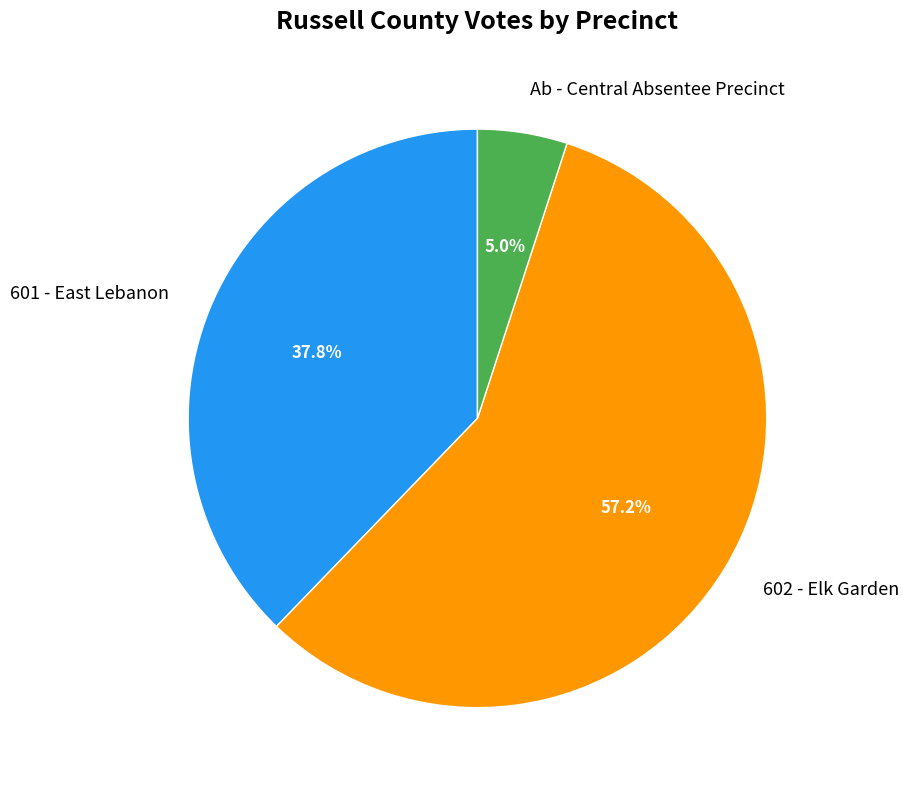

What is the smallest slice in the pie chart?

Ab - Central Absentee Precinct